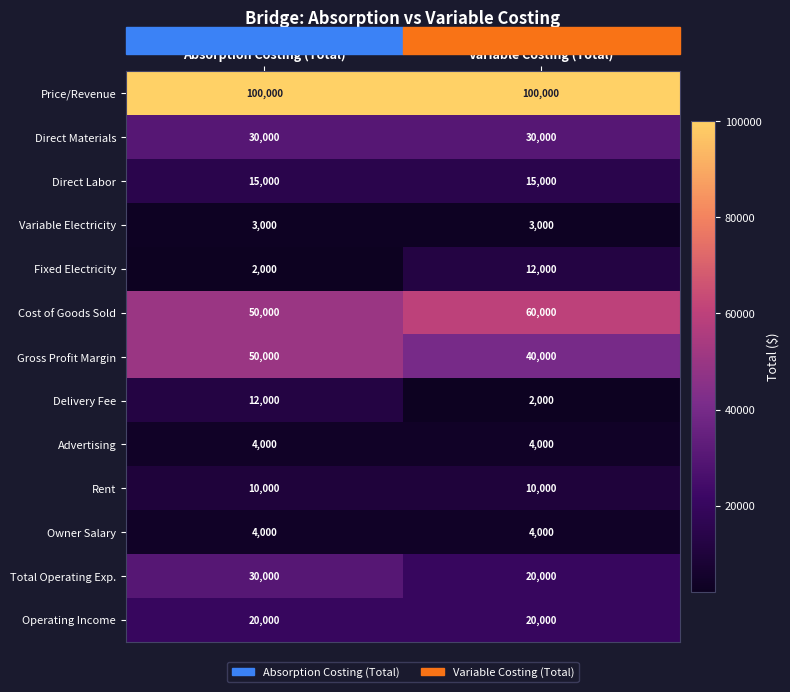

What is the sum of the Price/Revenue values at Absorption Costing (Total) and Variable Costing (Total)?

200000